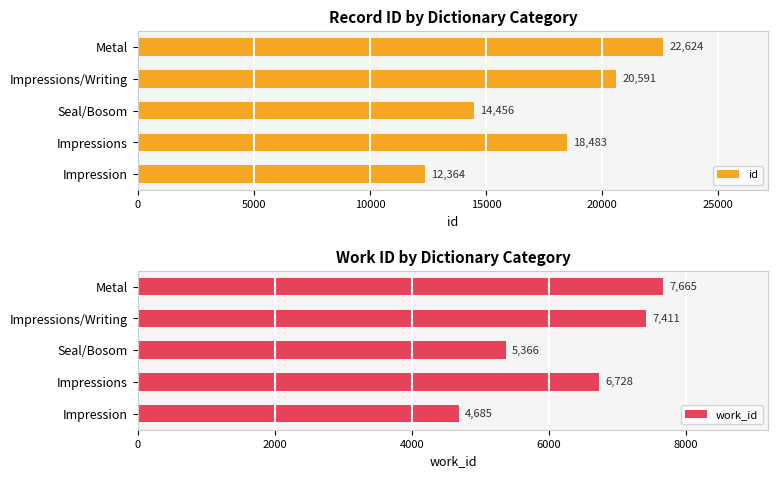

What is the difference between the maximum and second lowest values in the id series?

8168.0